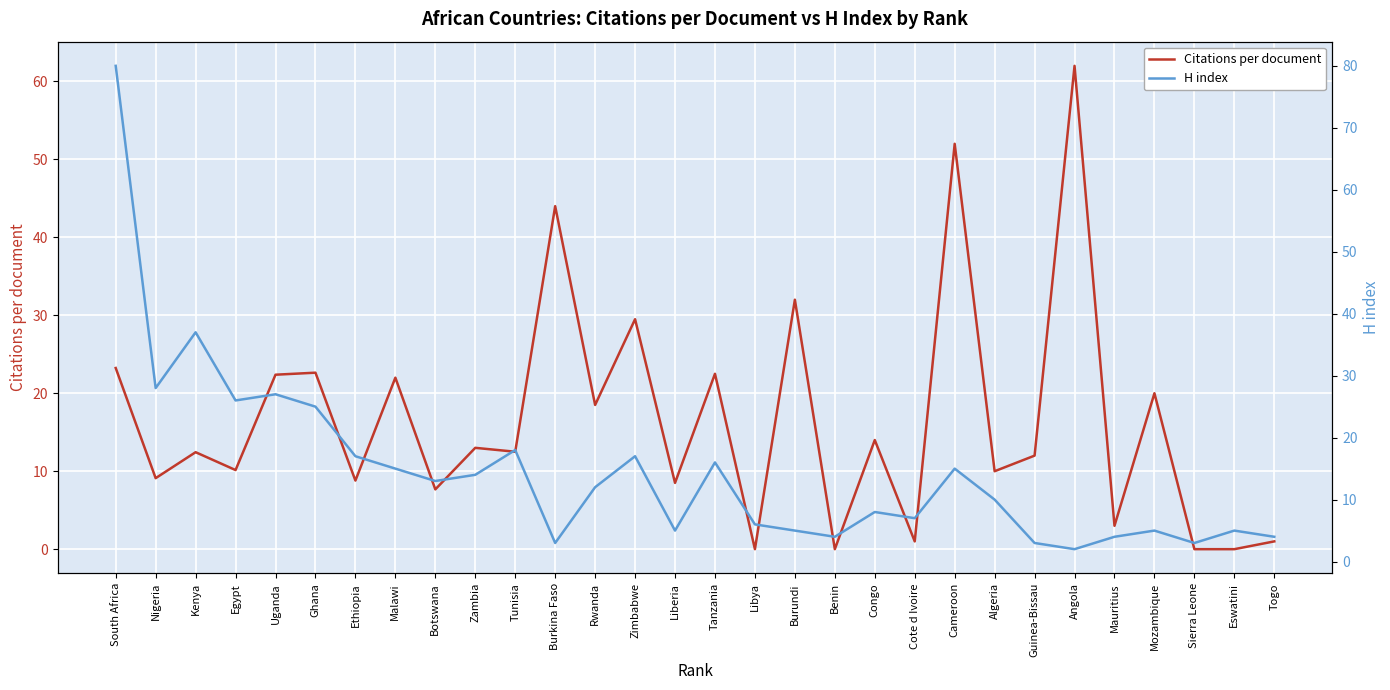

Which series has the widest spread of values?

H index